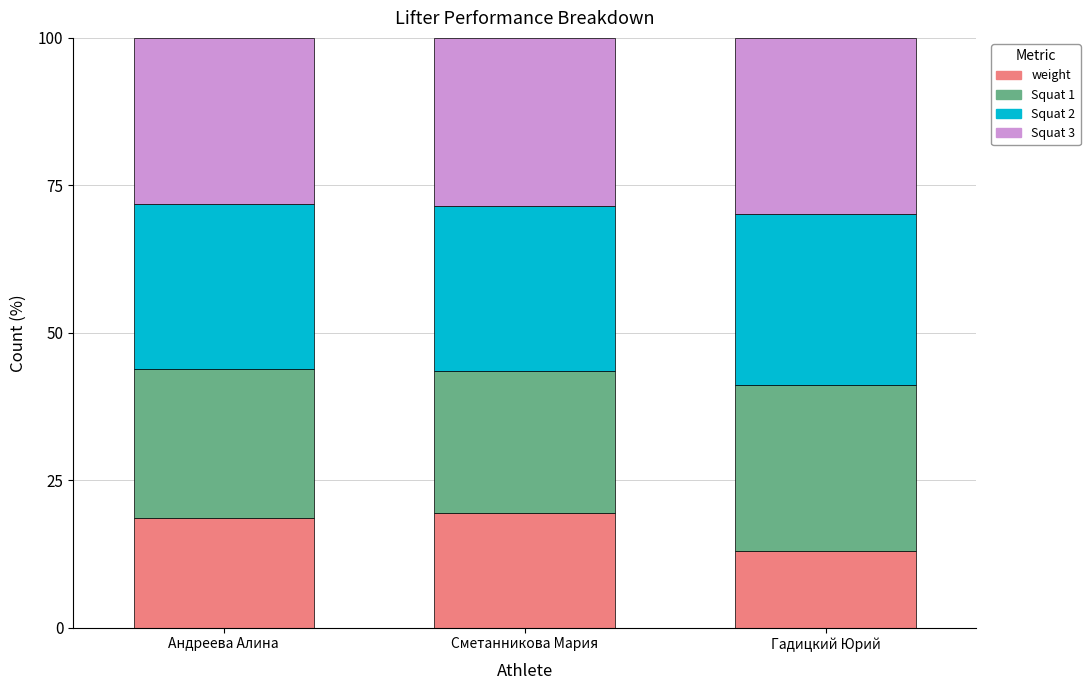

What is the sum of all weight values?

51.1